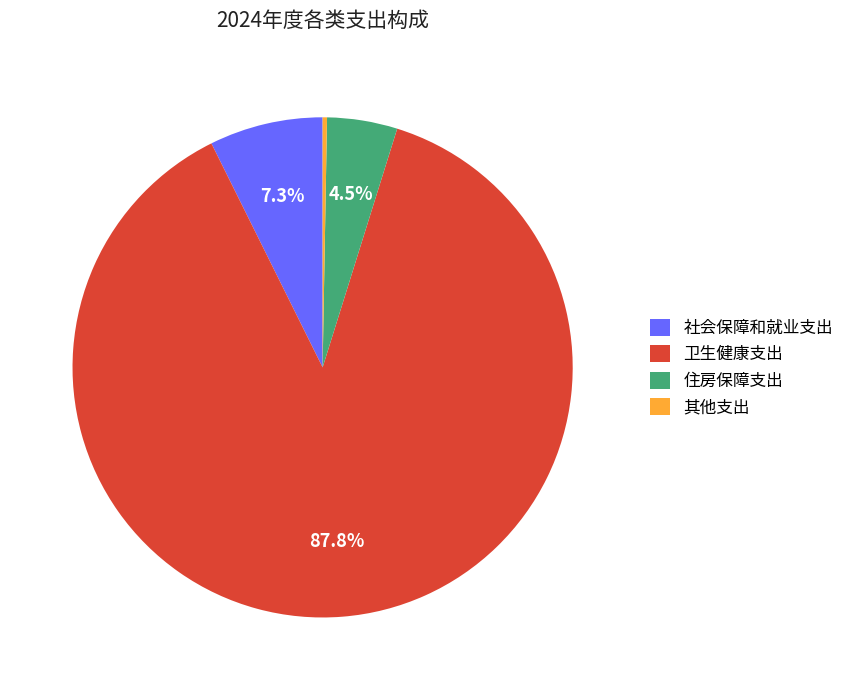

Is there a majority slice in this chart?

Yes